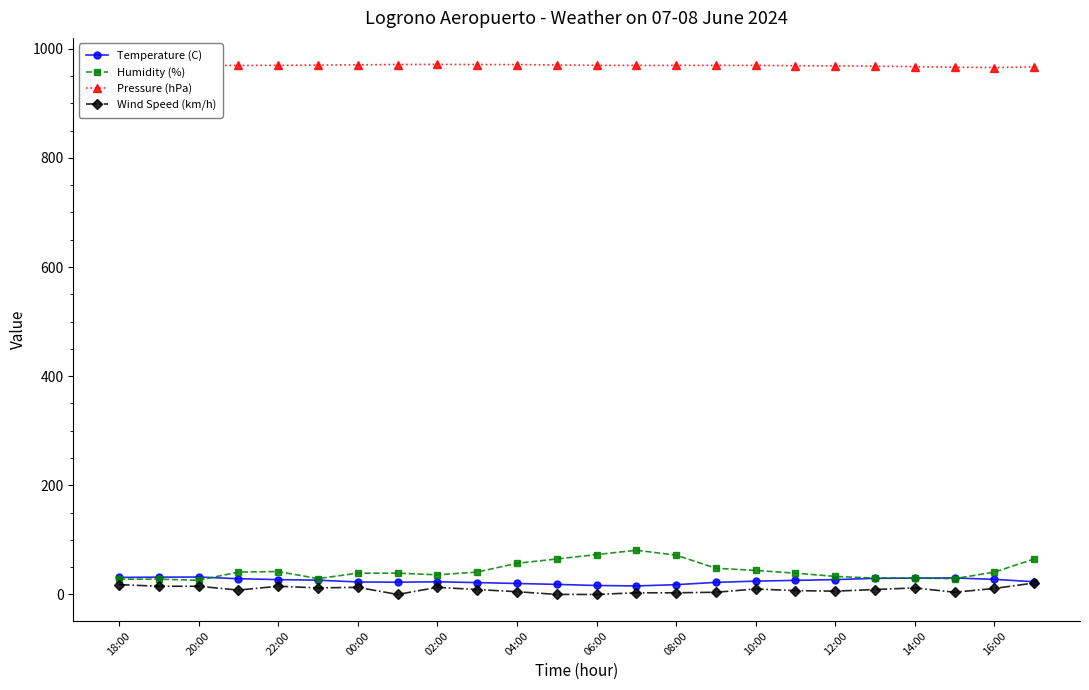

Count the number of data series in this chart.

4